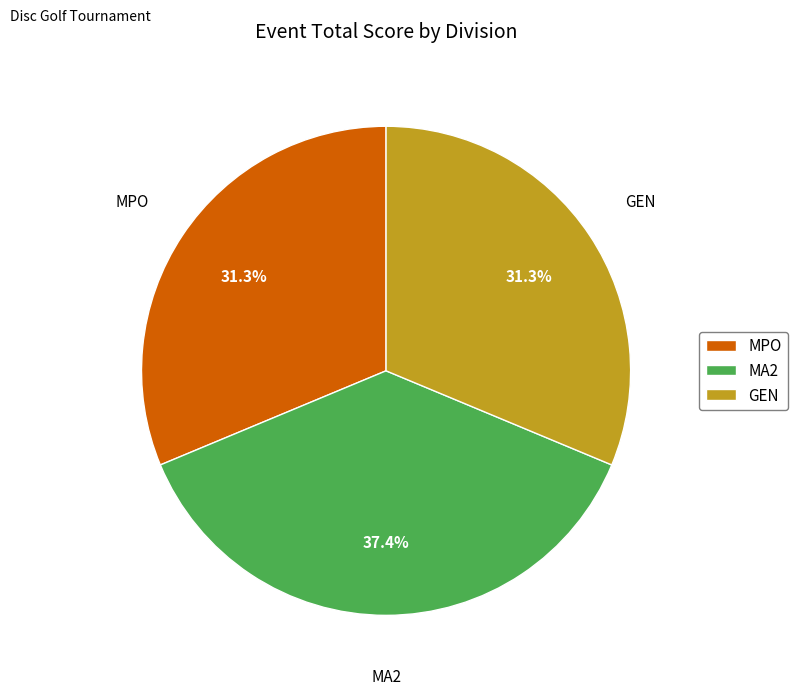

Which category has the biggest portion of the pie?

MA2